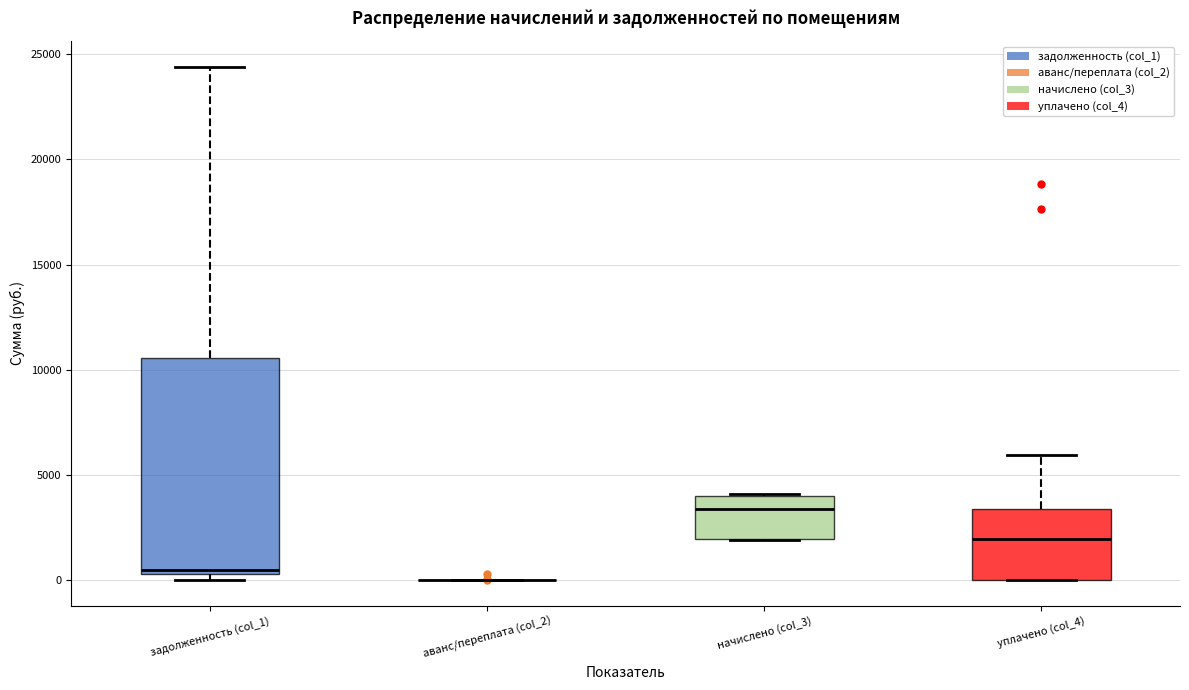

Reading left to right, read every box against the y-axis: the position of its median line, the range the box covers, and the ends of its whiskers. The values are not printed on the chart, so give them approximately, as read against the axis.

задолженность (col_1): median 500 (just above the box's lower edge), box 500 to 10500, whiskers 0 to 24500
аванс/переплата (col_2): box collapsed to a line at 0, whiskers 0 to 0
начислено (col_3): median 3500, box 2000 to 4000, whiskers 2000 to 4000
уплачено (col_4): median 2000, box 0 to 3500, whiskers 0 to 6000